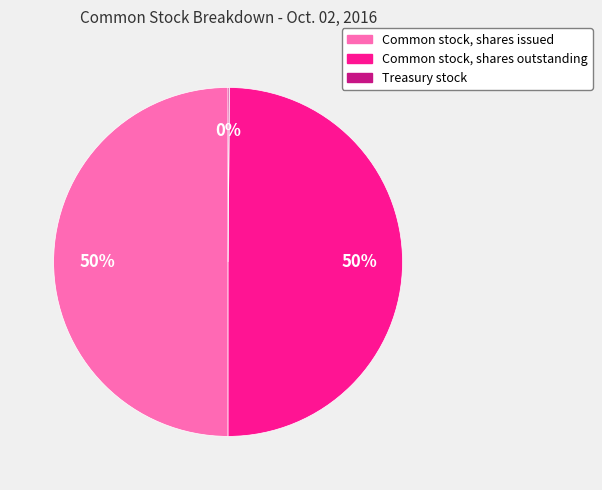

Is the sum of Common stock, shares issued and Common stock, shares outstanding greater than half?

Yes